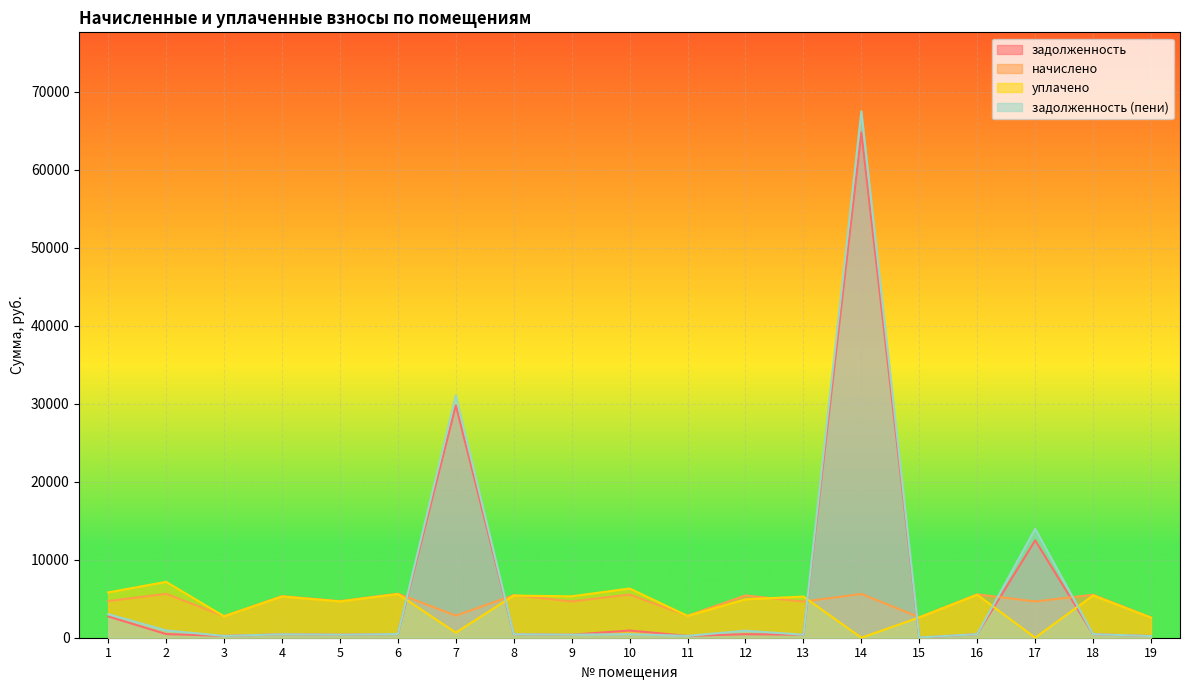

How many series are shown in this chart?

4